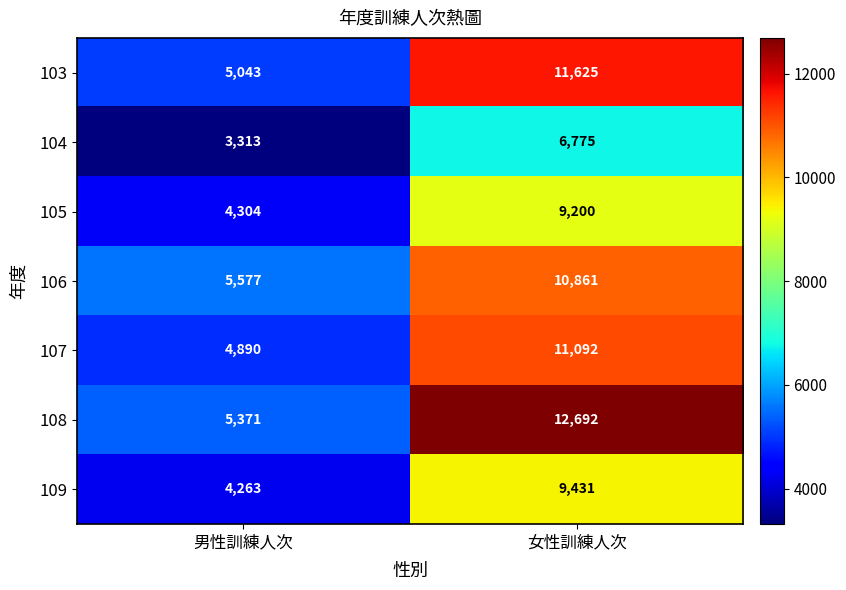

At 女性訓練人次, list the series in order from largest to smallest.

108, 103, 107, 106, 109, 105, 104